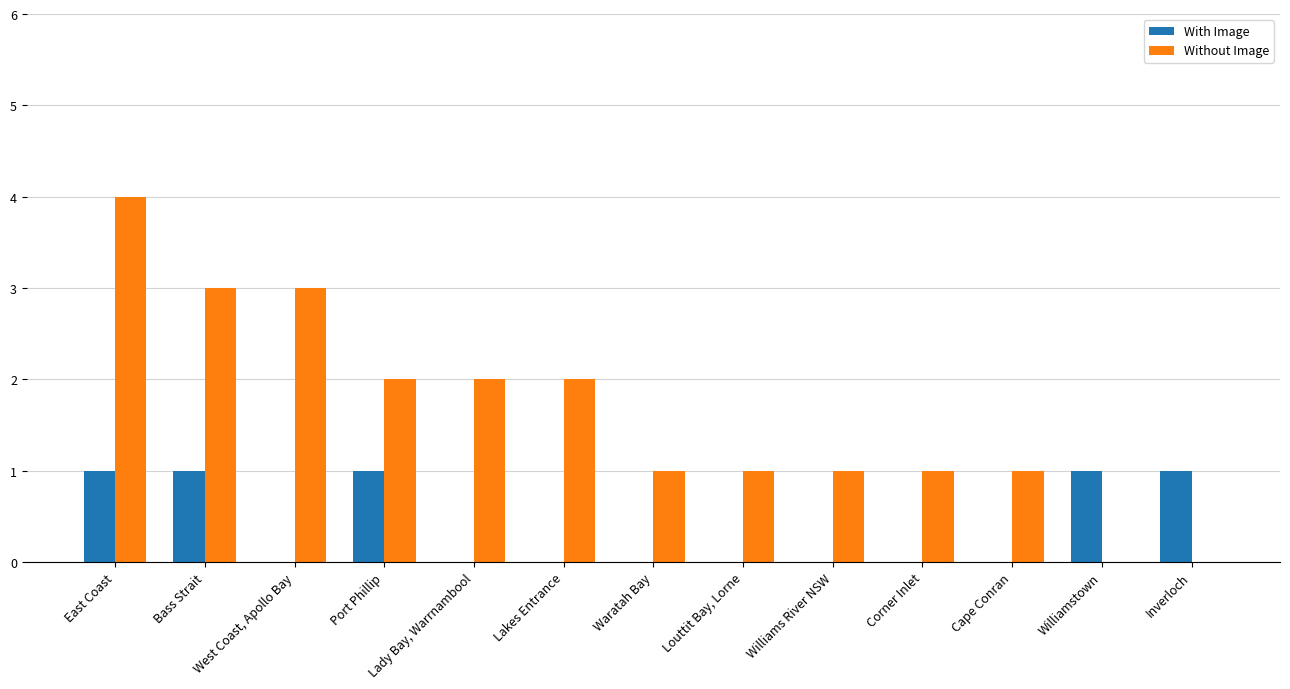

At which category is the sum across all series the highest?

East Coast